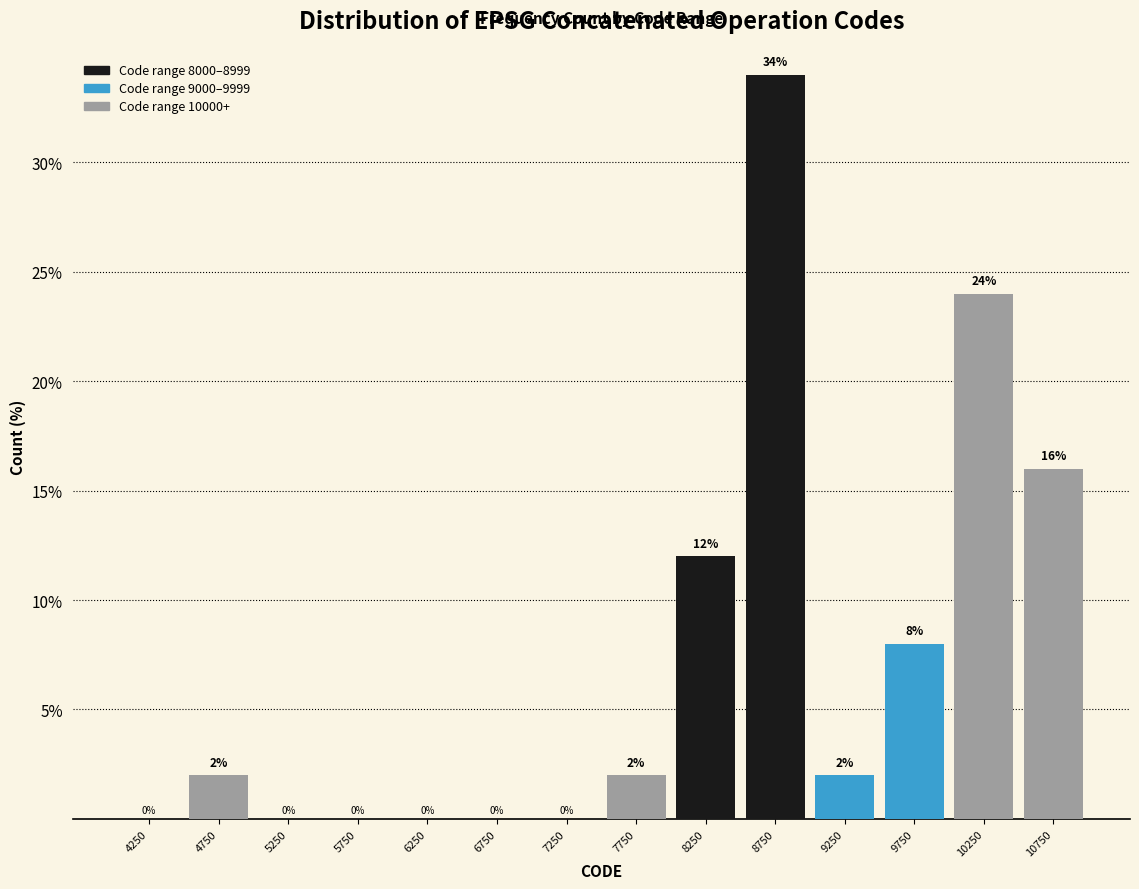

Reading left to right, transcribe this chart: for each bar, give the range it covers on the x-axis and its height.

4000 to 4500: 0
4500 to 5000: 2
5000 to 5500: 0
5500 to 6000: 0
6000 to 6500: 0
6500 to 7000: 0
7000 to 7500: 0
7500 to 8000: 2
8000 to 8500: 12
8500 to 9000: 34
9000 to 9500: 2
9500 to 10000: 8
10000 to 10500: 24
10500 to 11000: 16